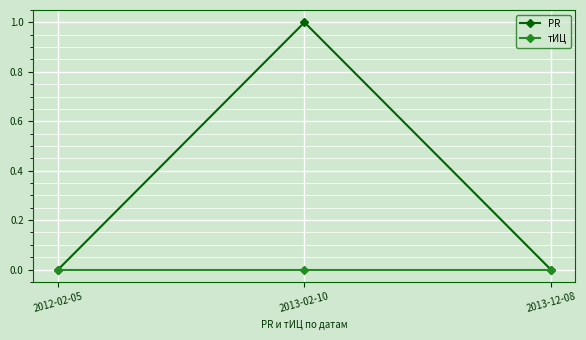

Rank the series by their maximum value, from lowest to highest.

тИЦ, PR